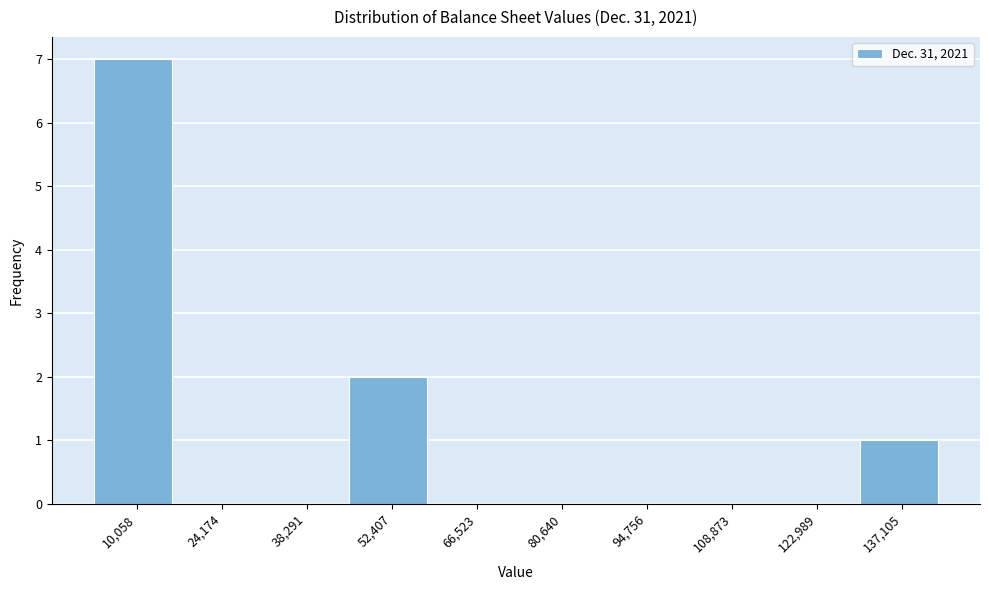

Reading left to right, transcribe this chart: for each bar, give the range it covers on the x-axis and its height. Neither the bar edges nor the heights are printed on the chart, so give them approximately, as read against the axes.

4000 to 18000: 7
18000 to 32000: 0
32000 to 46000: 0
46000 to 60000: 2
60000 to 74000: 0
74000 to 88000: 0
88000 to 102000: 0
102000 to 116000: 0
116000 to 130000: 0
130000 to 144000: 1